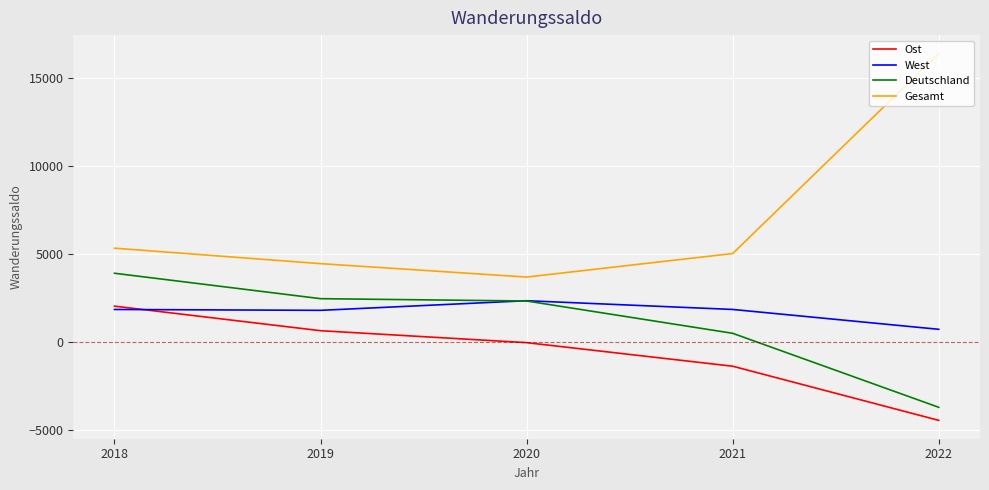

Between 2021 and 2022, which series saw the biggest shift?

Gesamt